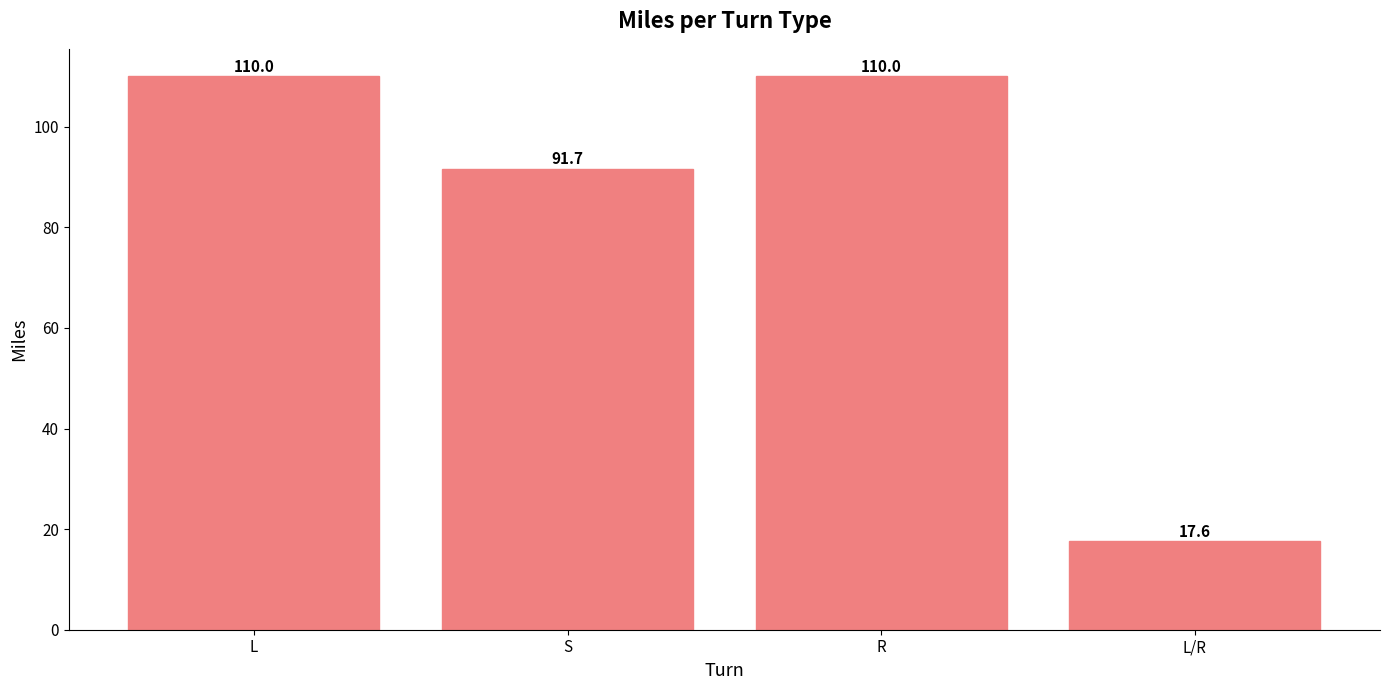

How many bars are there in total?

4